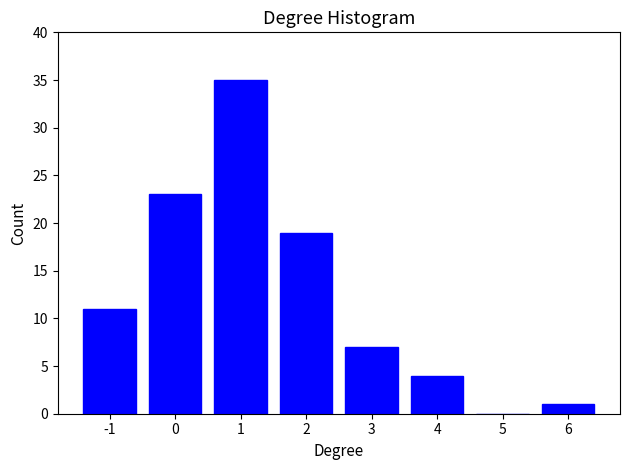

Reading right to left, extract all data points from this chart.

6=1	5=0	4=4	3=7	2=19	1=35	0=23	-1=11